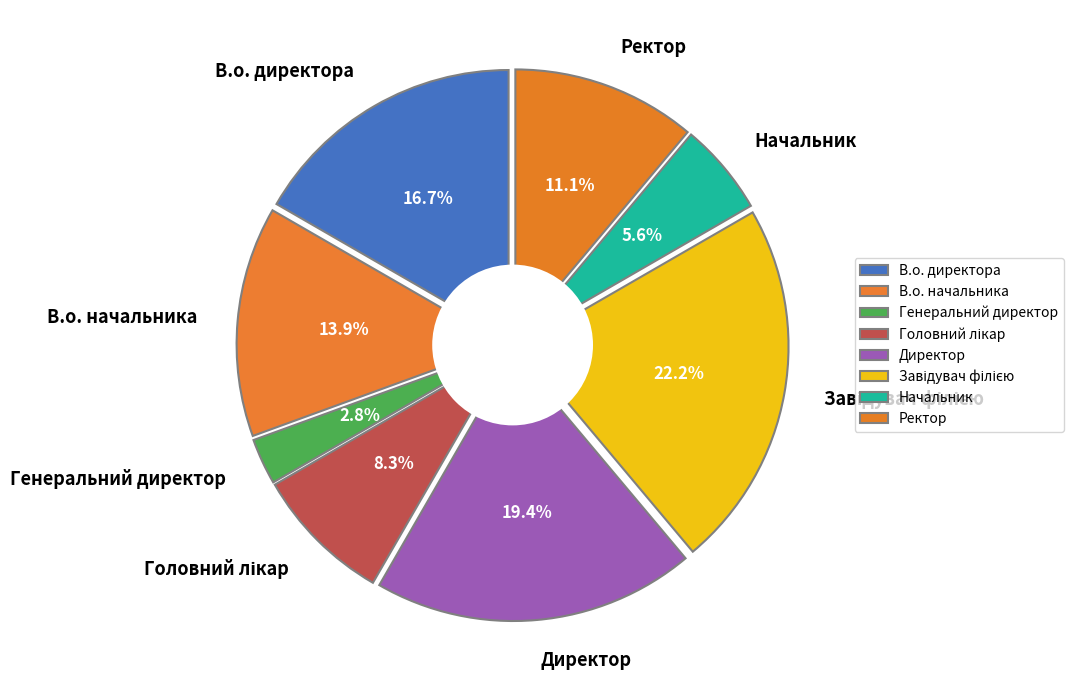

Which category has the smallest portion of the pie?

Генеральний директор